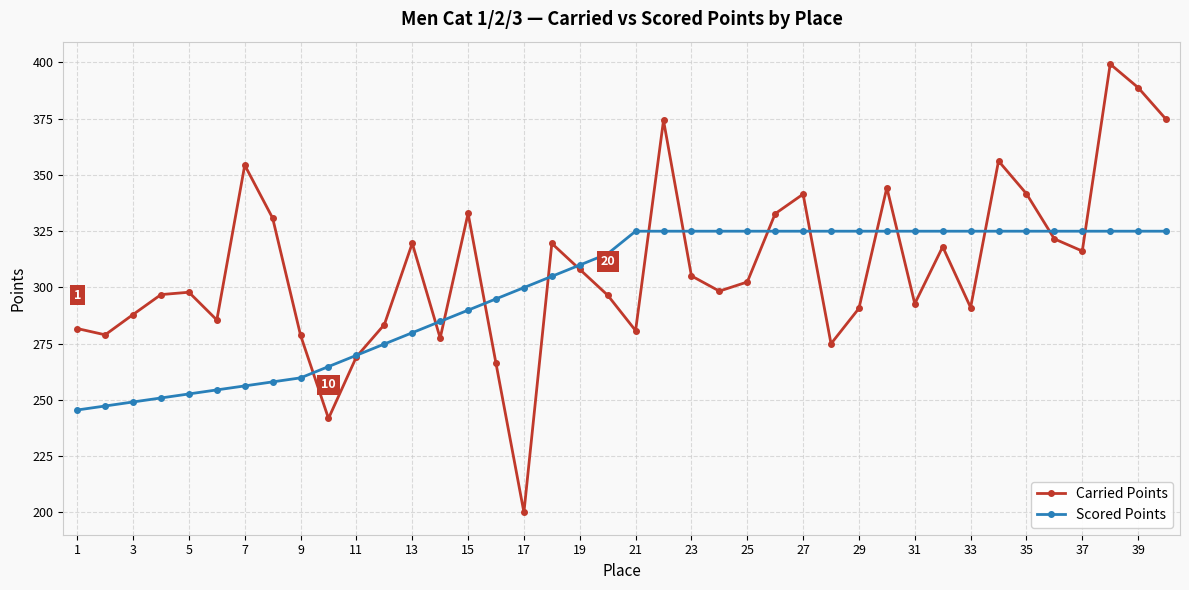

Rank the series by their average value, from highest to lowest.

Carried Points, Scored Points